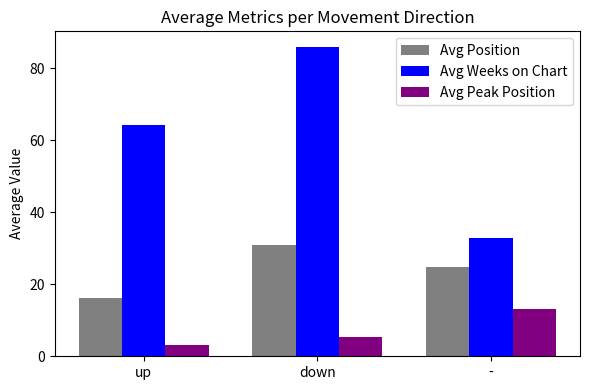

Is it true that Avg Position equals 16.2 at up?

True